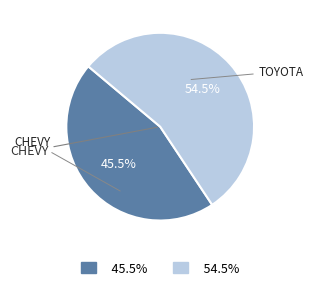

Is there any slice that represents more than half of the pie?

Yes